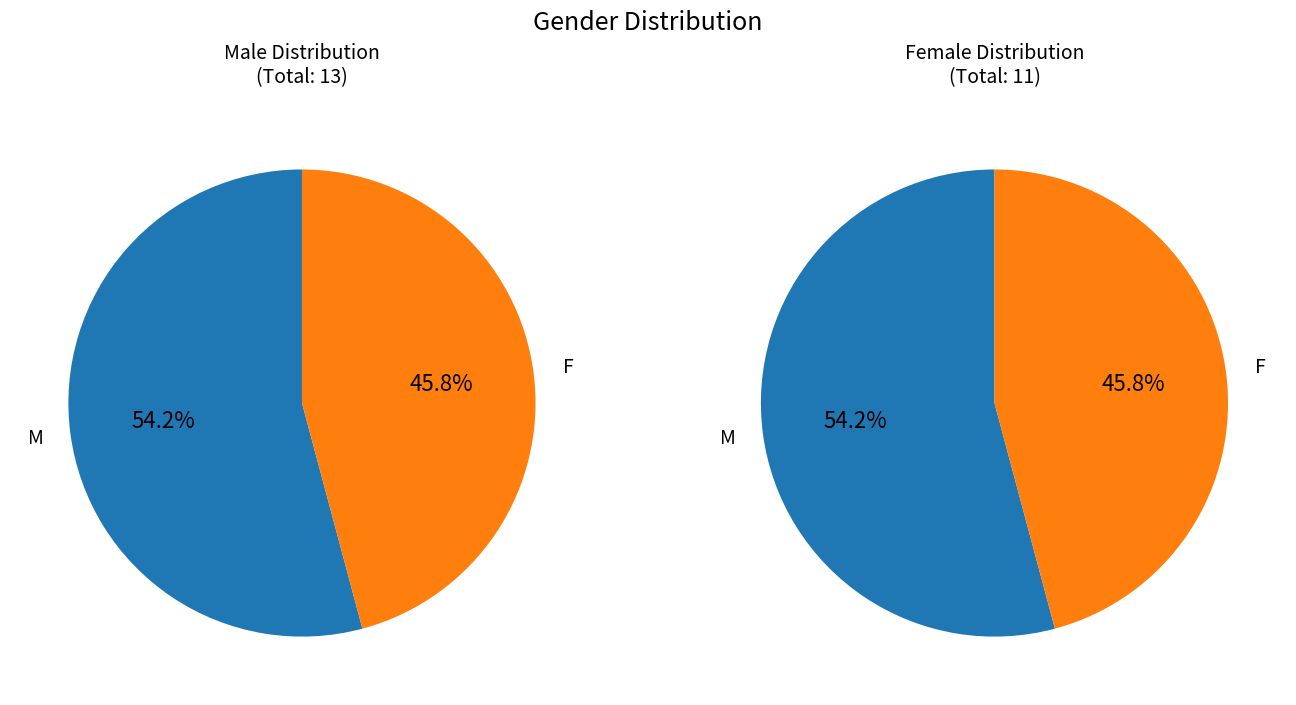

How many slices are in this pie chart?

2